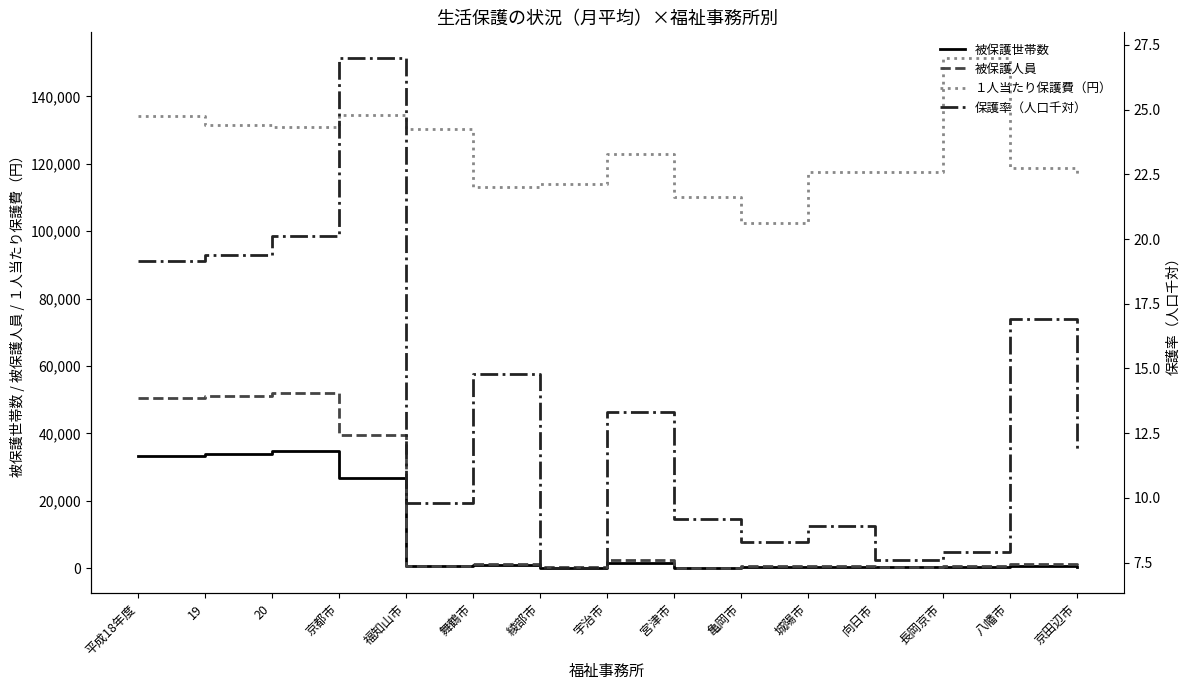

List the labels in order of 保護率（人口千対） value, smallest first.

綾部市, 向日市, 長岡京市, 亀岡市, 城陽市, 宮津市, 福知山市, 京田辺市, 宇治市, 舞鶴市, 八幡市, 平成18年度, 19, 20, 京都市